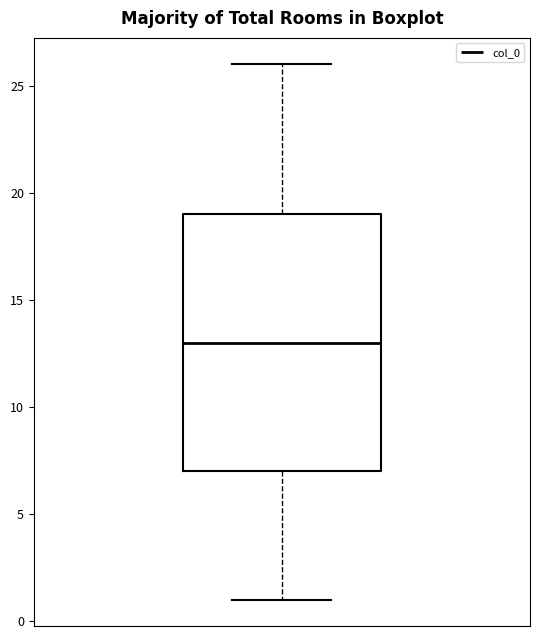

Where does the upper whisker of the box end on the y-axis? The values are not printed on the chart, so give them approximately, as read against the axis.

26